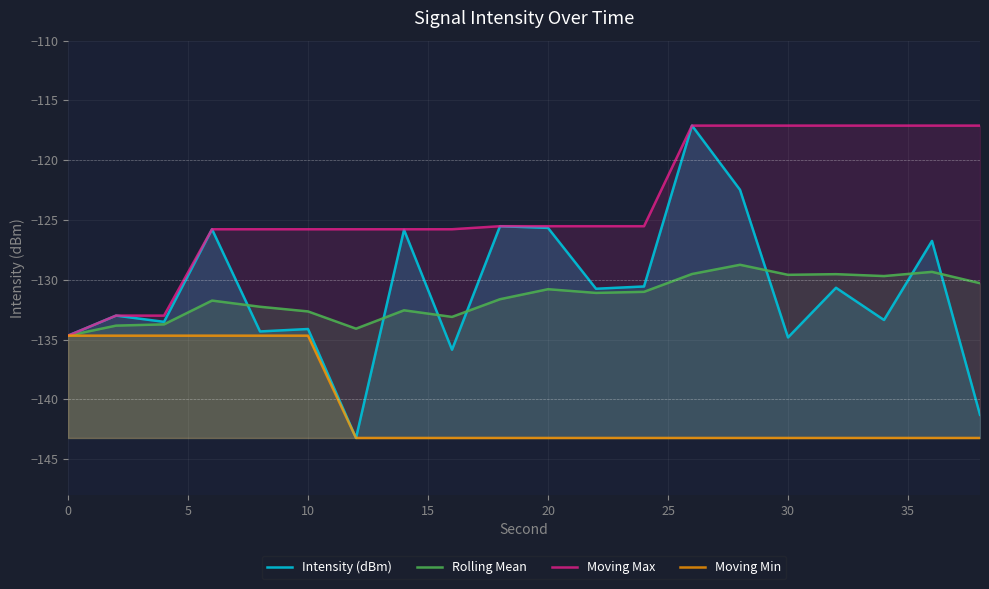

Which series has the largest total across all categories?

Moving Max